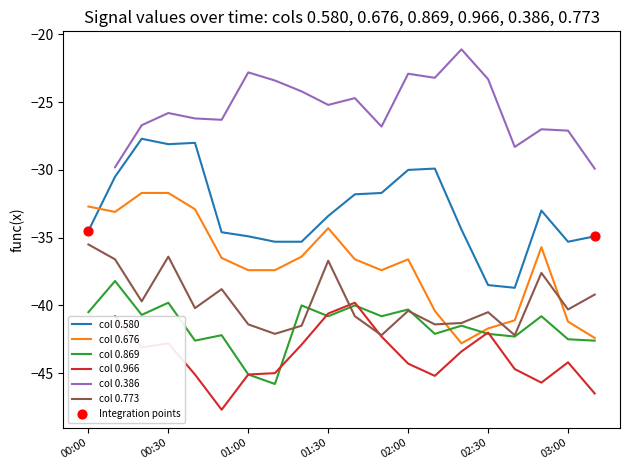

The col 0.869 series shows -9.3 at 00:30. True or false?

False